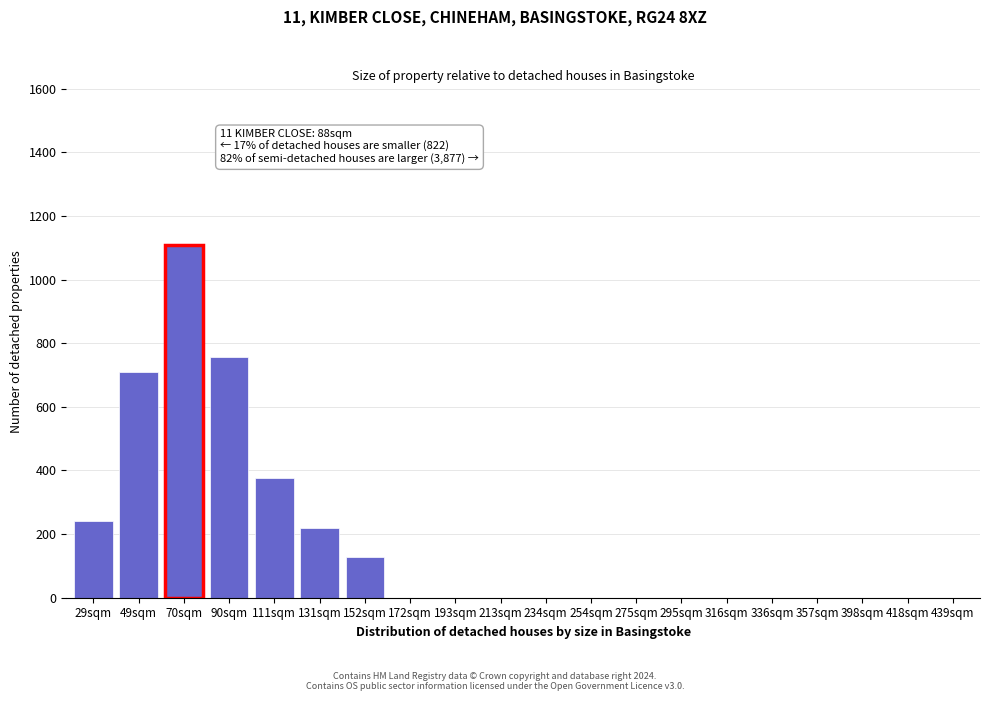

Reading left to right, what are all the values shown in this chart?

29sqm=241	49sqm=709	70sqm=1110	90sqm=755	111sqm=375	131sqm=219	152sqm=127	172sqm=0	193sqm=0	213sqm=0	234sqm=0	254sqm=0	275sqm=0	295sqm=0	316sqm=0	336sqm=0	357sqm=0	398sqm=0	418sqm=0	439sqm=0